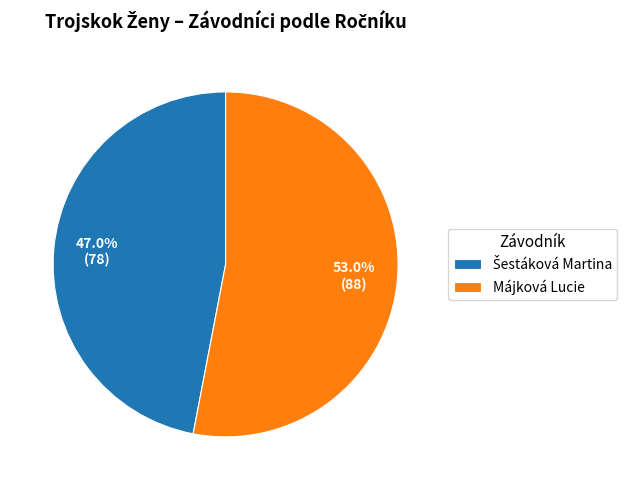

To the nearest percent, what is the difference between the largest and smallest slice percentages?

6%